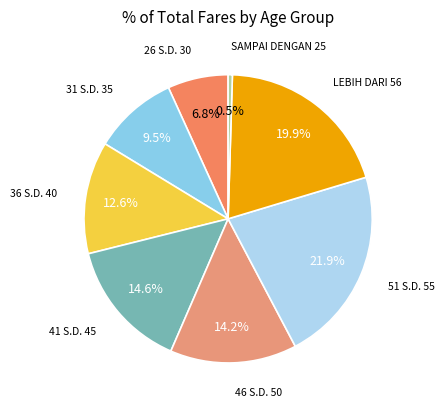

Is there a majority slice in this chart?

No